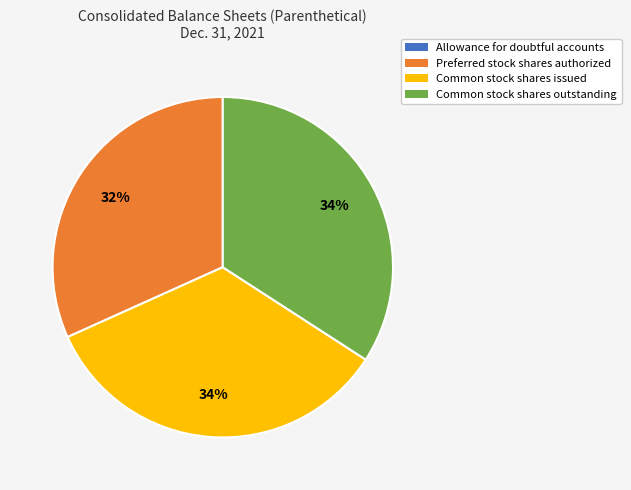

To the nearest percent, what portion does Common stock shares issued represent?

34%